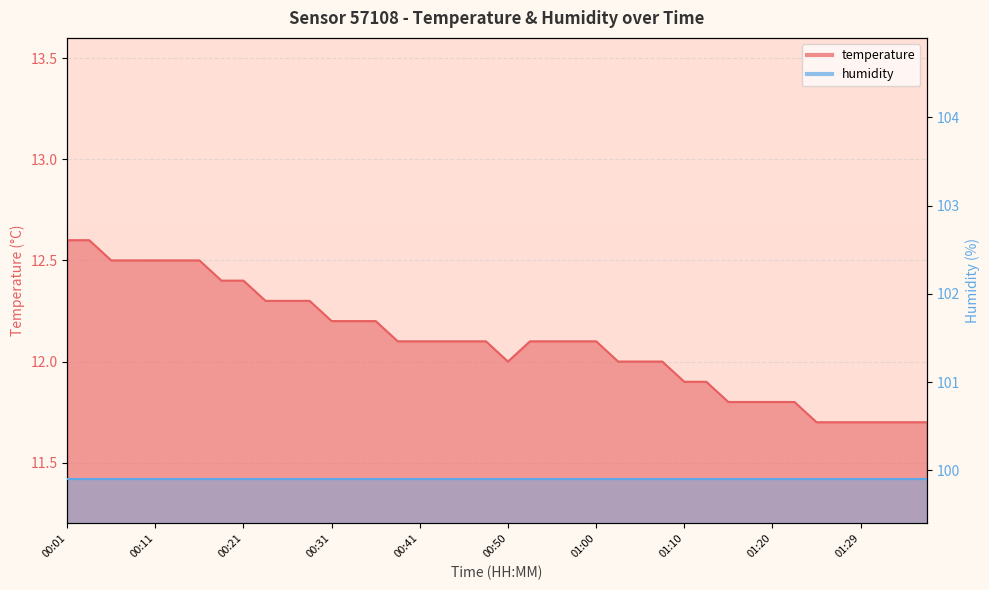

List the labels in order of value, smallest first.

01:24, 01:27, 01:29, 01:32, 01:34, 01:37, 01:15, 01:17, 01:20, 01:22, 01:10, 01:12, 00:50, 01:02, 01:05, 01:07, 00:38, 00:41, 00:43, 00:45, 00:48, 00:53, 00:55, 00:58, 01:00, 00:31, 00:33, 00:36, 00:23, 00:26, 00:28, 00:18, 00:21, 00:06, 00:08, 00:11, 00:13, 00:16, 00:01, 00:04